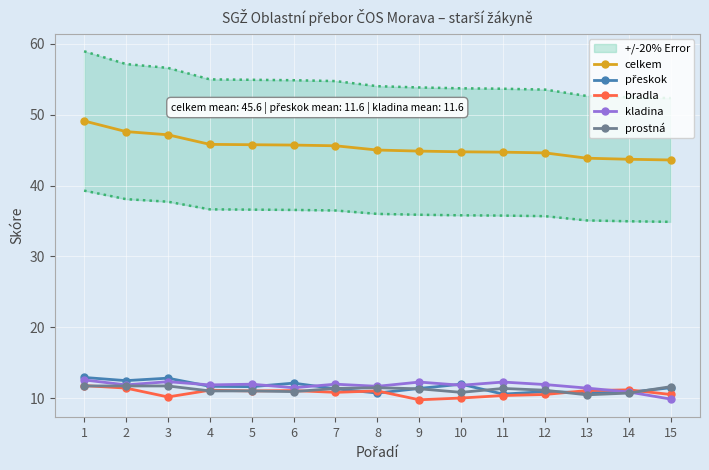

How many series are shown in this chart?

5